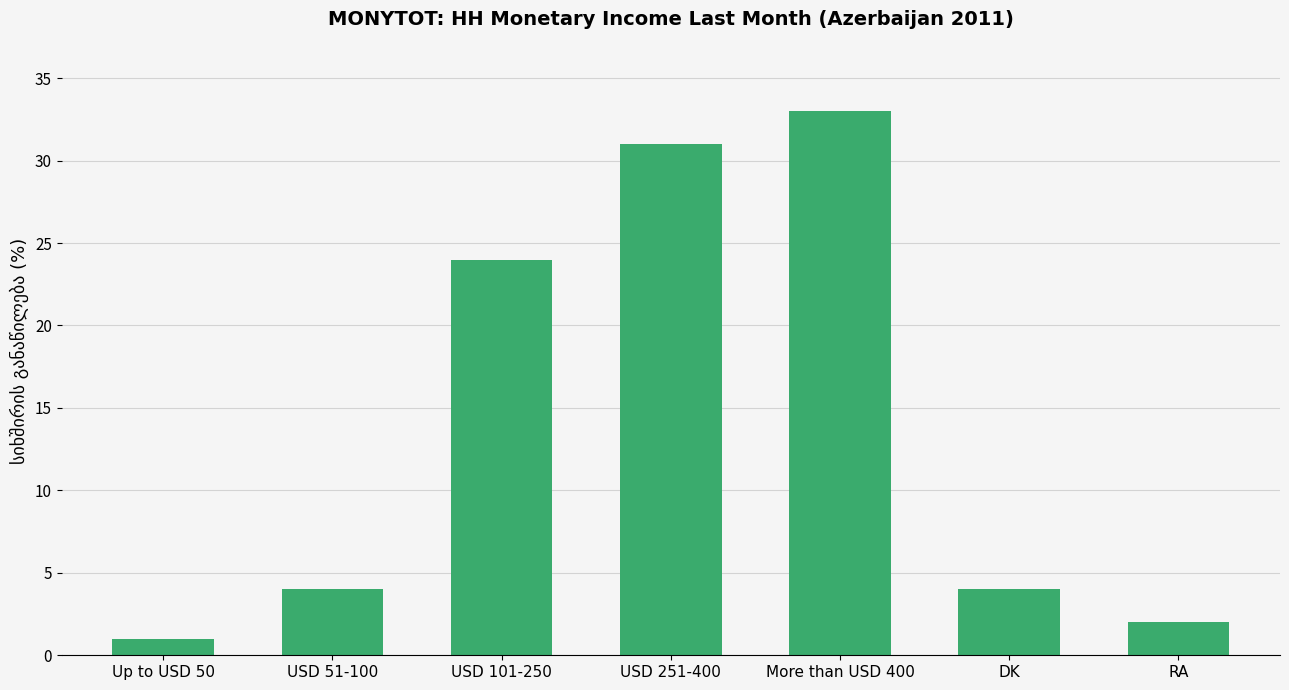

What position from the left is RA?

7